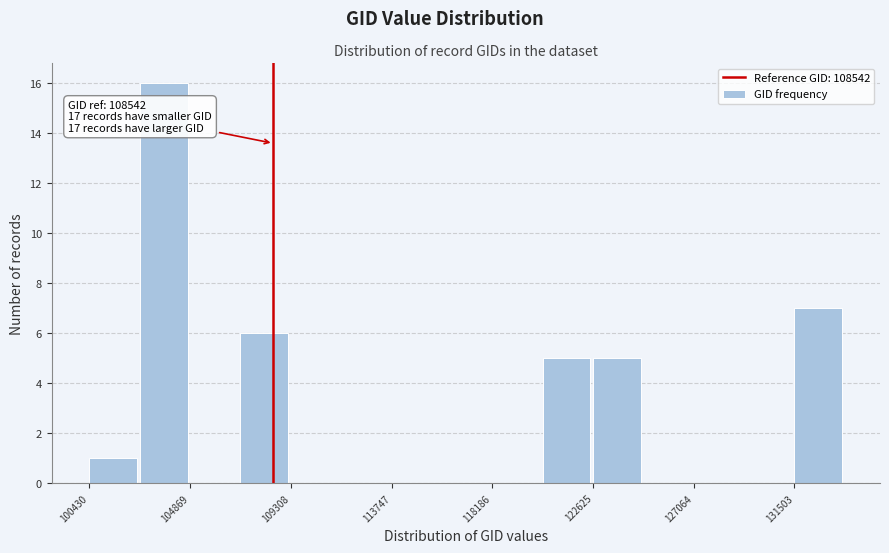

Over which range of the x-axis is the bar tallest?

102500 to 105000